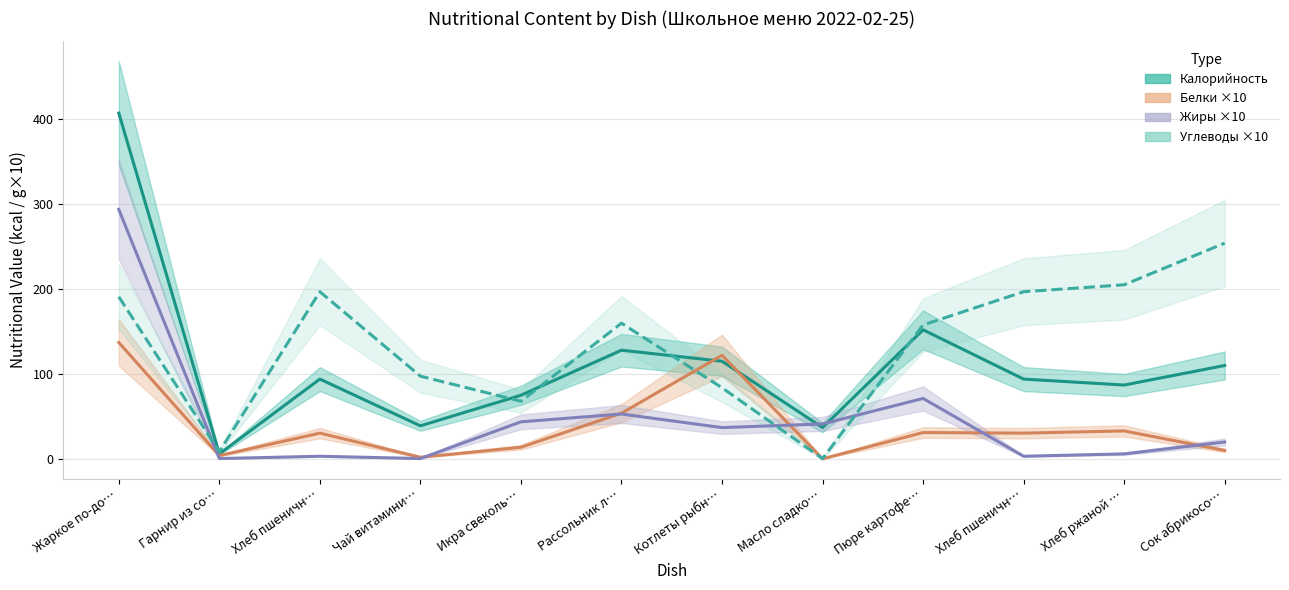

Reading left to right, extract all data points from this chart.

Калорийность: 407.0	6.0	94.0	39.0	75.0	128.0	115.0	37.0	152.0	94.0	87.0	110.0
Белки ×10: 137.1	4.0	30.4	2.0	13.8	53.9	122.0	0.2	31.1	30.4	33.0	10.0
Жиры ×10: 293.6	0.5	3.2	0.5	43.7	52.9	36.9	41.2	71.2	3.2	6.0	20.0
Углеводы ×10: 190.9	8.5	196.8	97.4	67.9	159.8	83.8	0.4	157.7	196.8	205.0	254.0